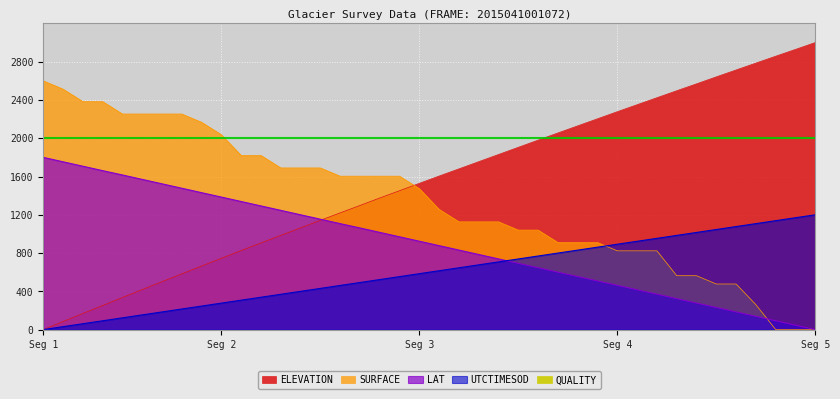

Between 10 and 16, which series saw the biggest shift?

ELEVATION